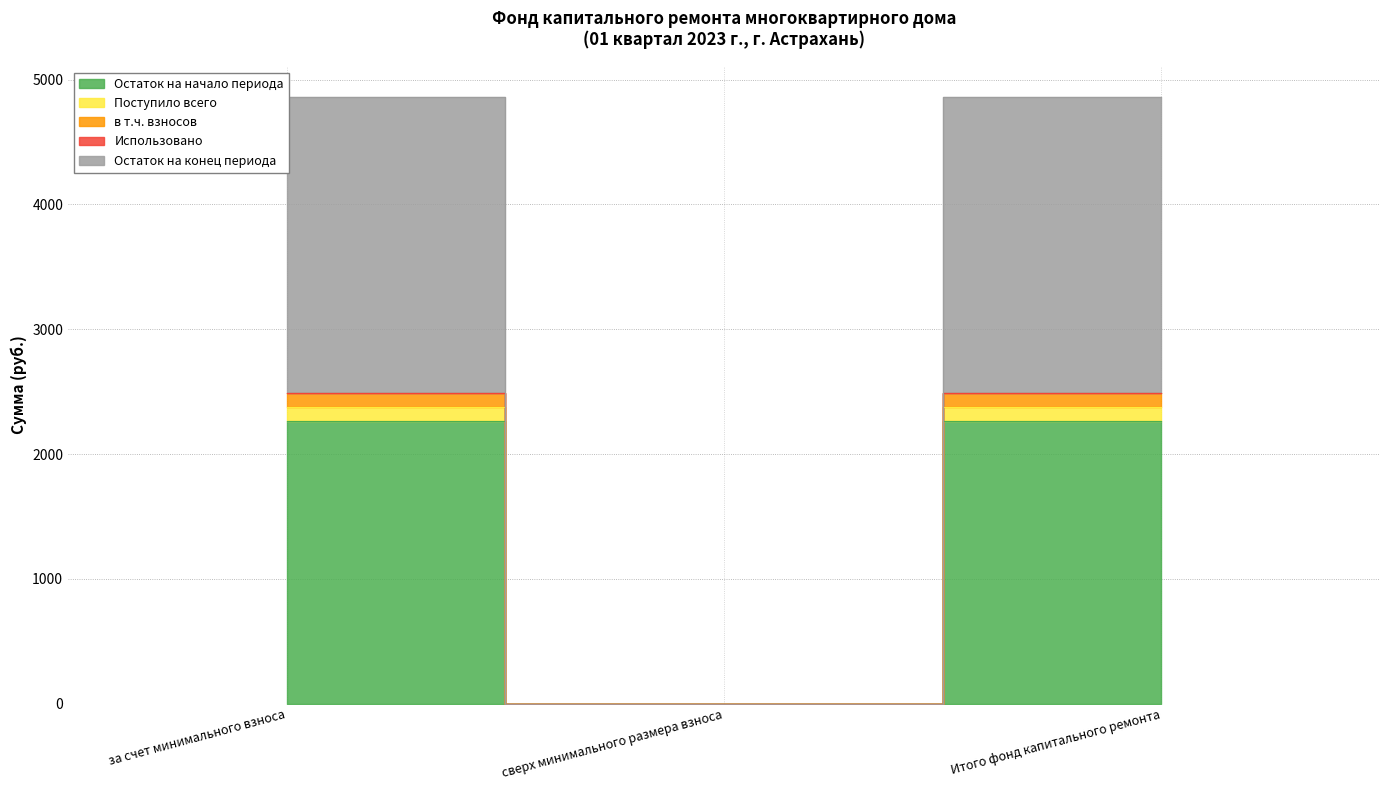

Which category has the highest value in the Остаток на конец периода series?

за счет минимального взноса